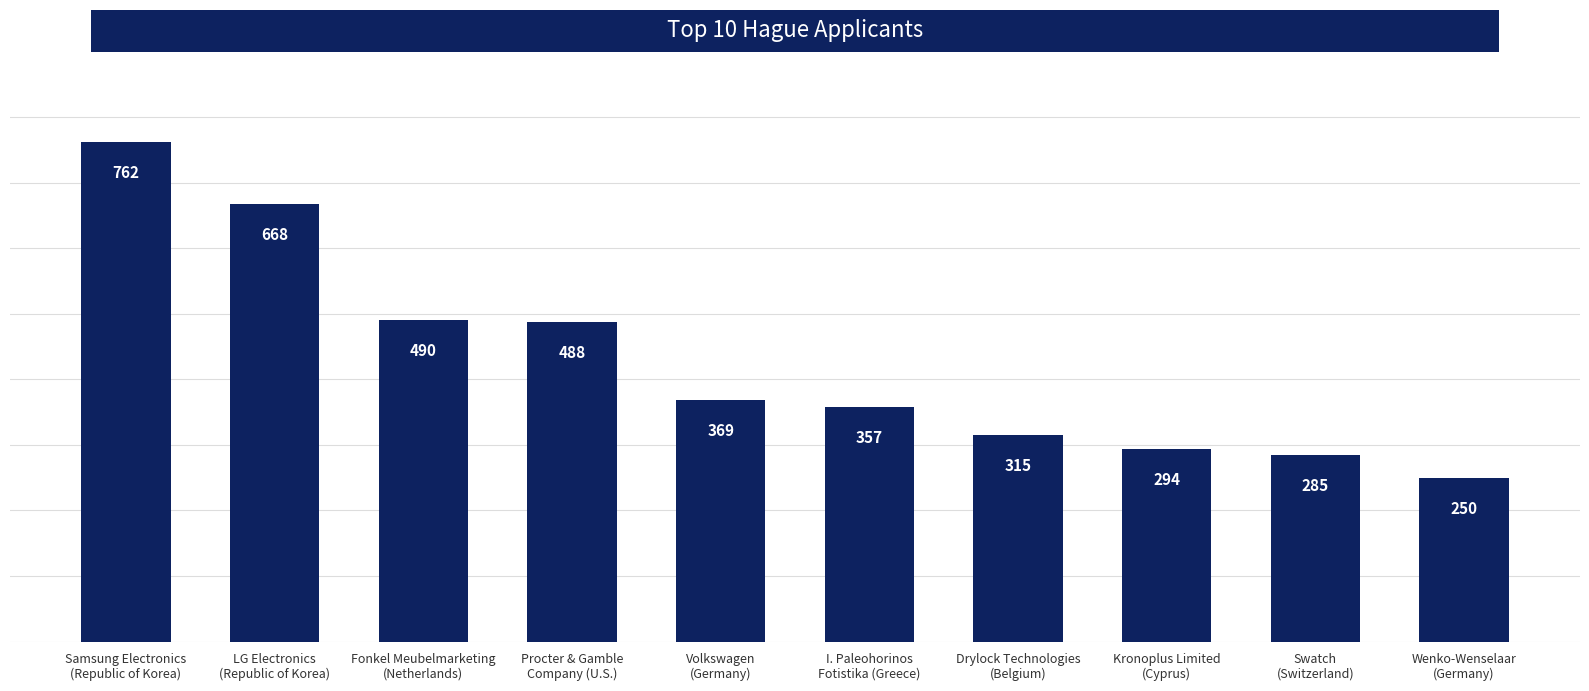

Reading left to right, what are all the values shown in this chart?

Samsung Electronics
(Republic of Korea)=762	LG Electronics
(Republic of Korea)=668	Fonkel Meubelmarketing
(Netherlands)=490	Procter & Gamble
Company (U.S.)=488	Volkswagen
(Germany)=369	I. Paleohorinos
Fotistika (Greece)=357	Drylock Technologies
(Belgium)=315	Kronoplus Limited
(Cyprus)=294	Swatch
(Switzerland)=285	Wenko-Wenselaar
(Germany)=250